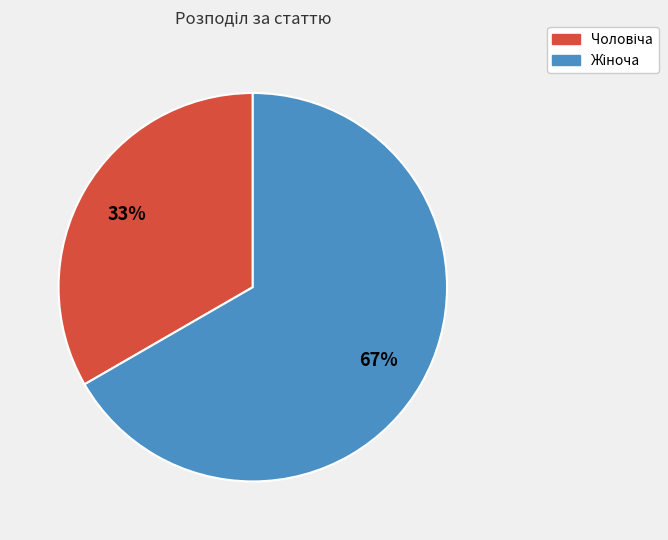

To the nearest percent, what is the average slice percentage?

50%